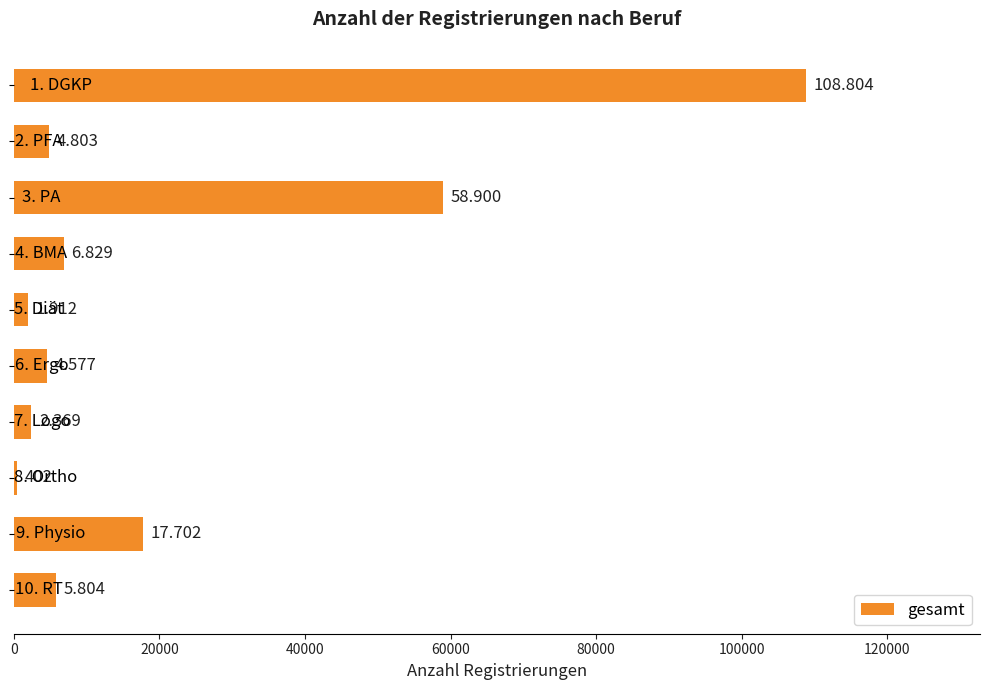

What is the difference between the maximum and second lowest values?

106892